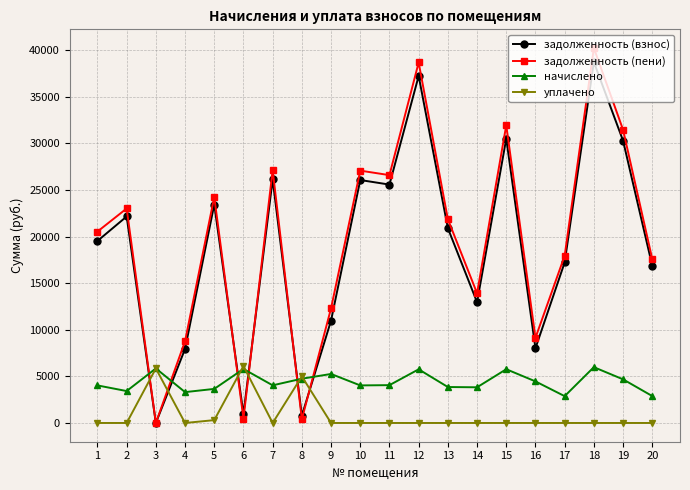

Where do начислено and задолженность (взнос) first cross each other?

2 and 3